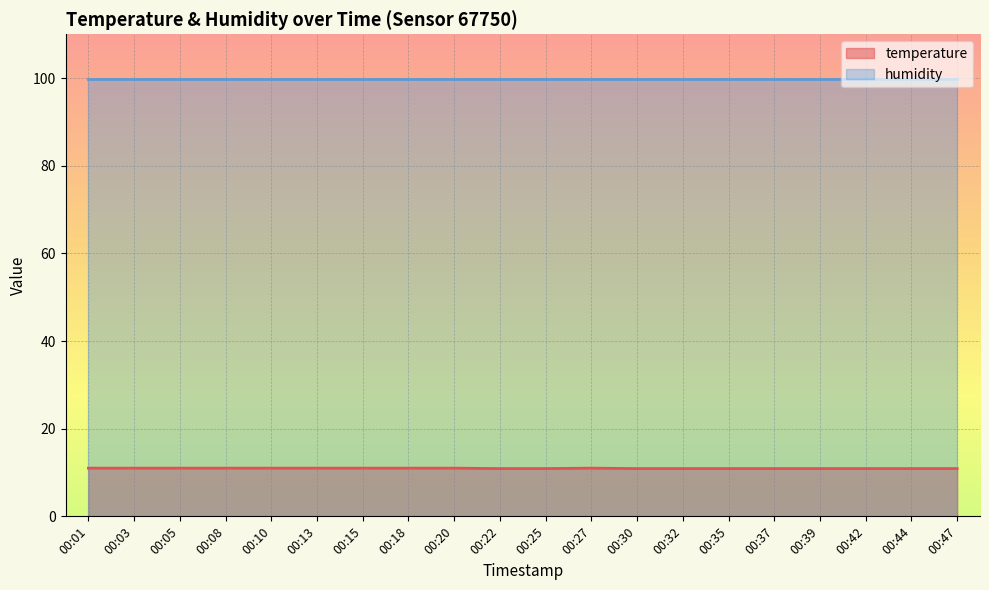

Rank the categories by value from highest to lowest.

00:01, 00:03, 00:05, 00:08, 00:10, 00:13, 00:15, 00:18, 00:20, 00:27, 00:22, 00:25, 00:30, 00:32, 00:35, 00:37, 00:39, 00:42, 00:44, 00:47